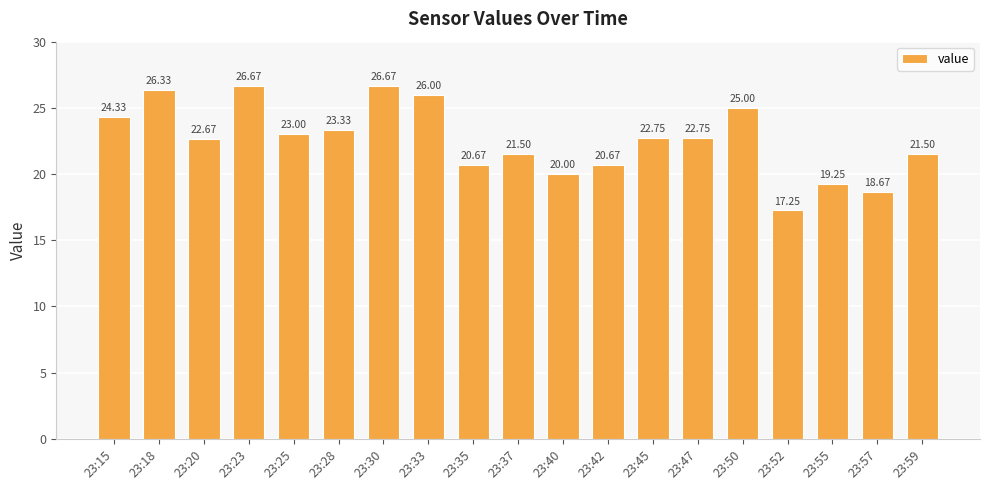

What is the change in value from 23:25 to 23:42?

-2.3